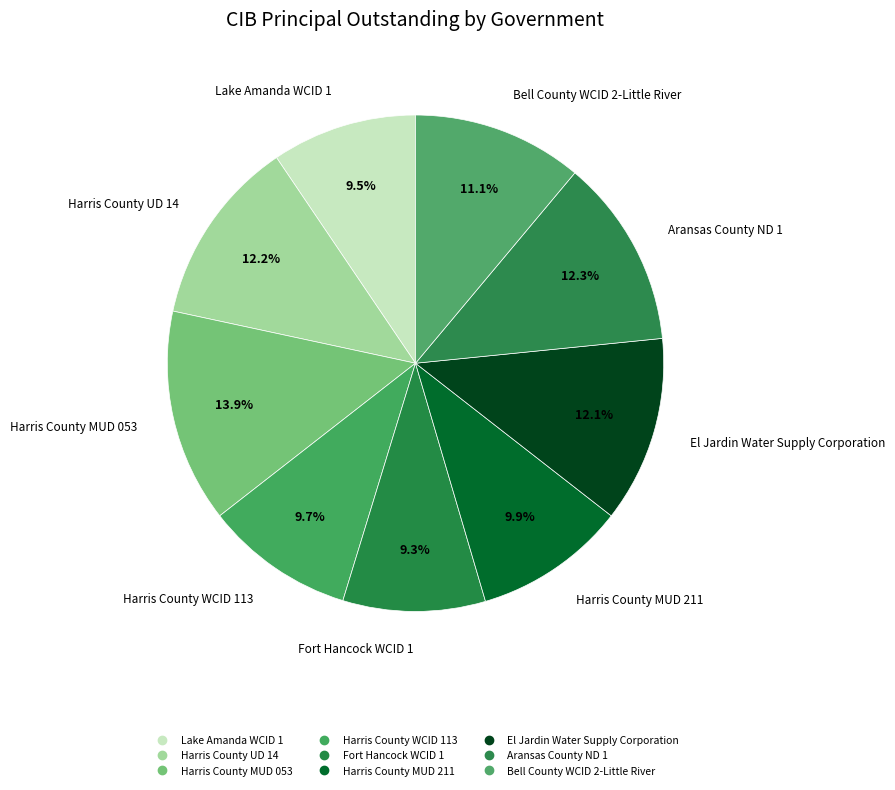

How many slices are in this pie chart?

9